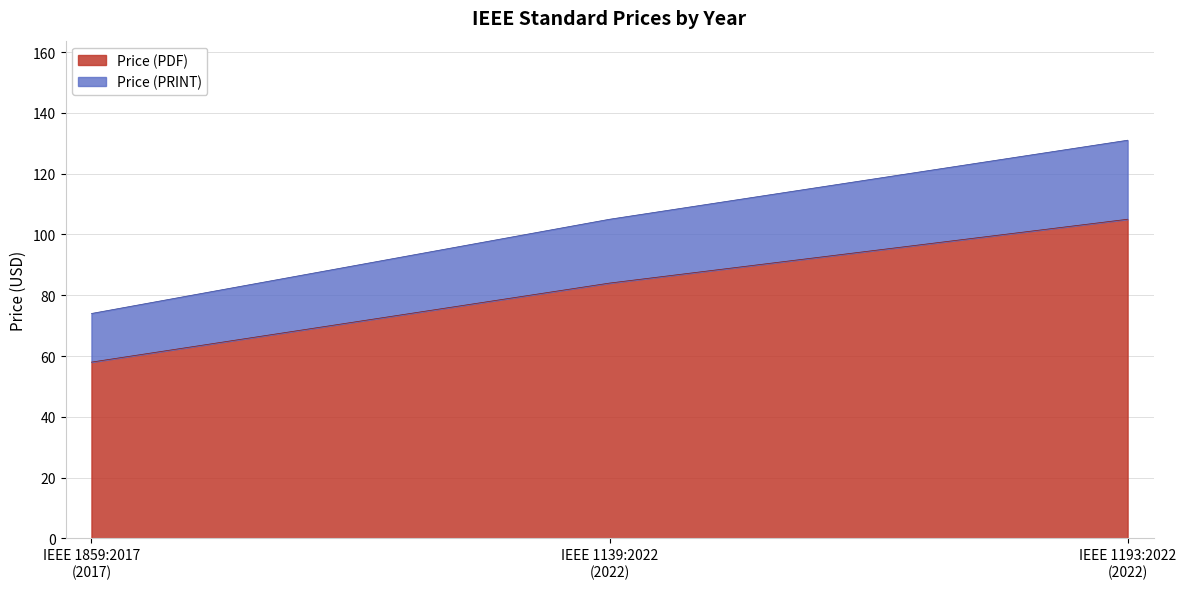

What is the highest value of the Price (PDF) series?

105